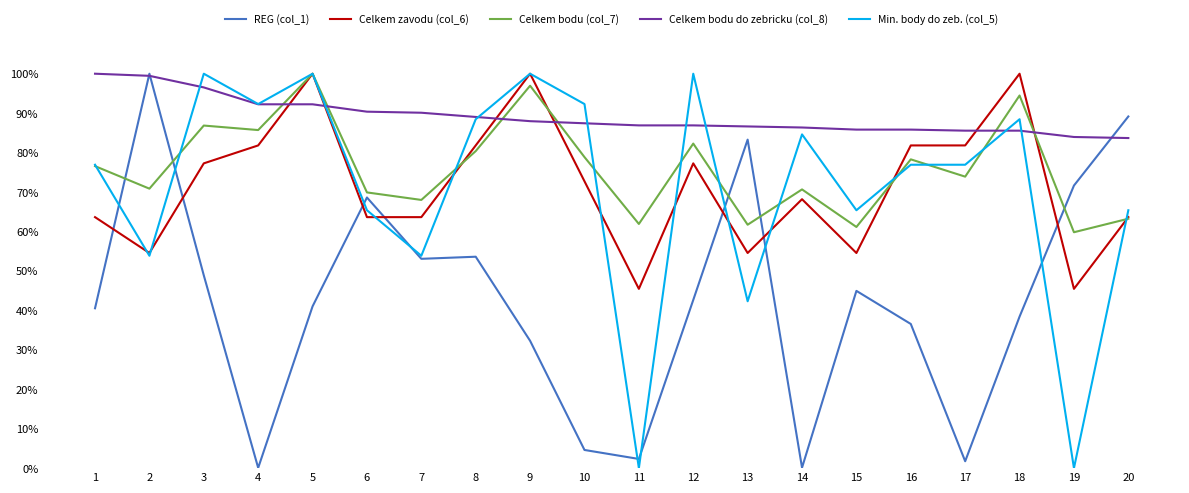

Is this an area chart (filled region under the line)?

No